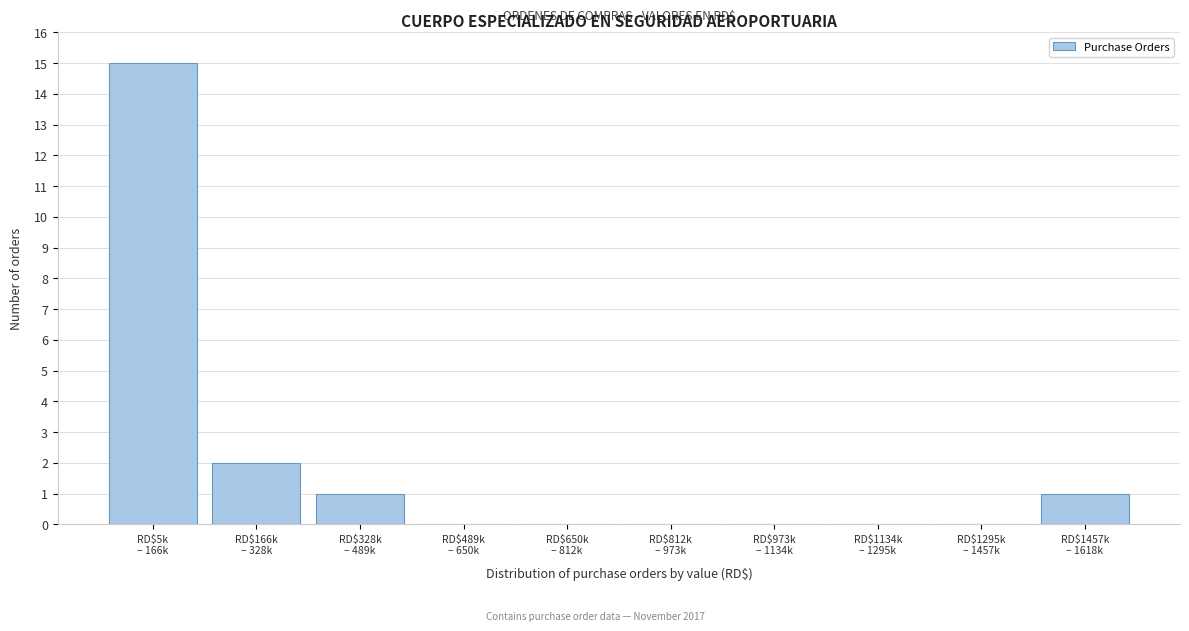

What is the sum of all values?

19